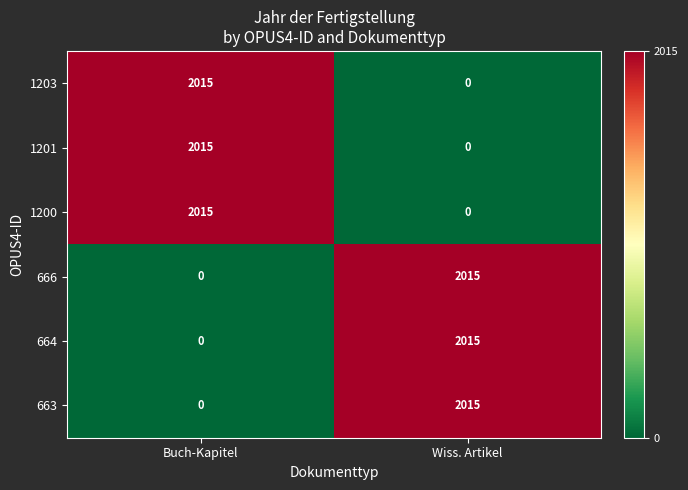

What is the difference between the maximum and minimum values in the 1200 series?

2015